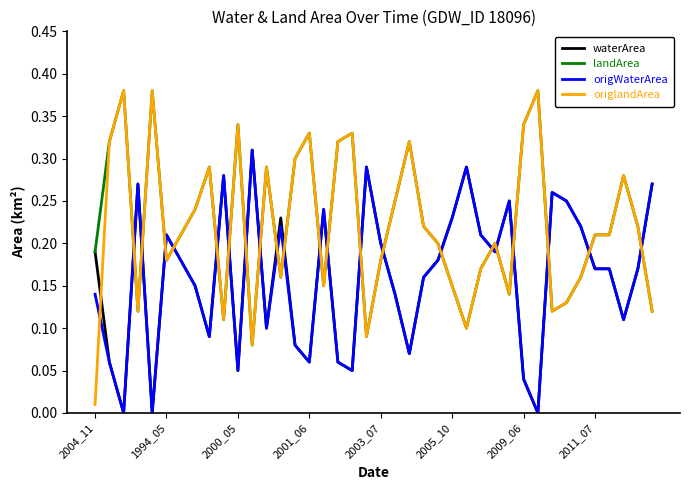

True or false: landArea and origWaterArea cross at least once.

True